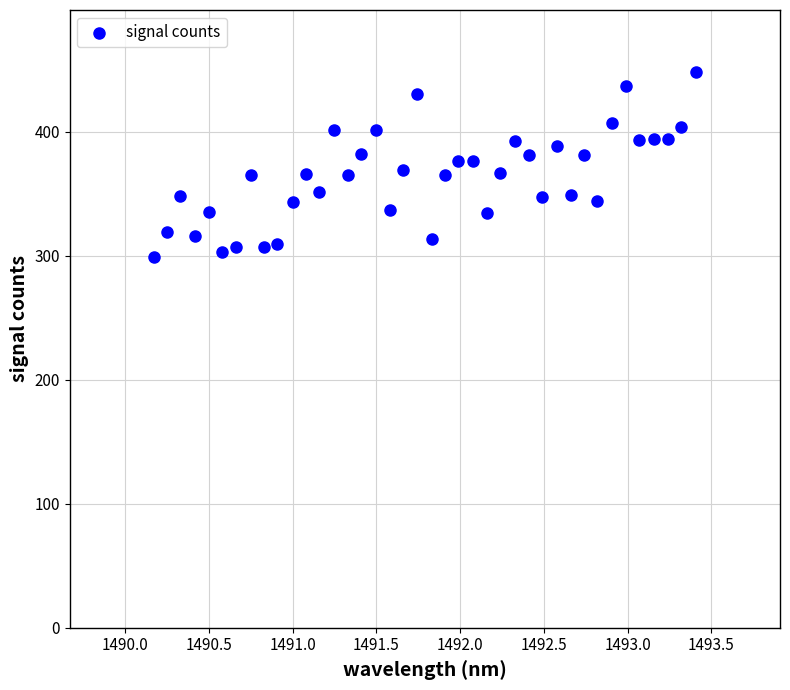

How many data points are displayed?

40